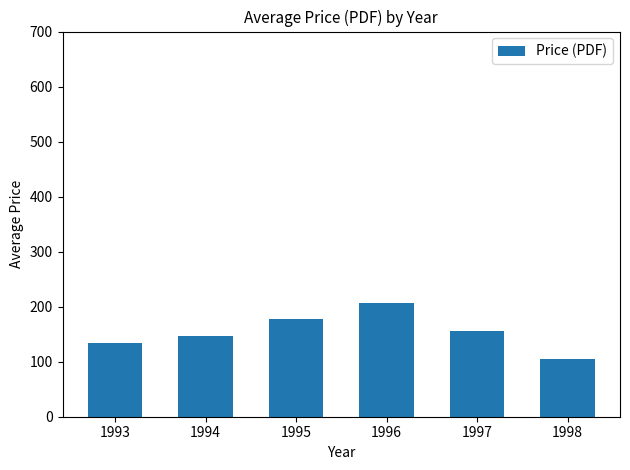

What is the difference between the maximum and minimum values?

101.1